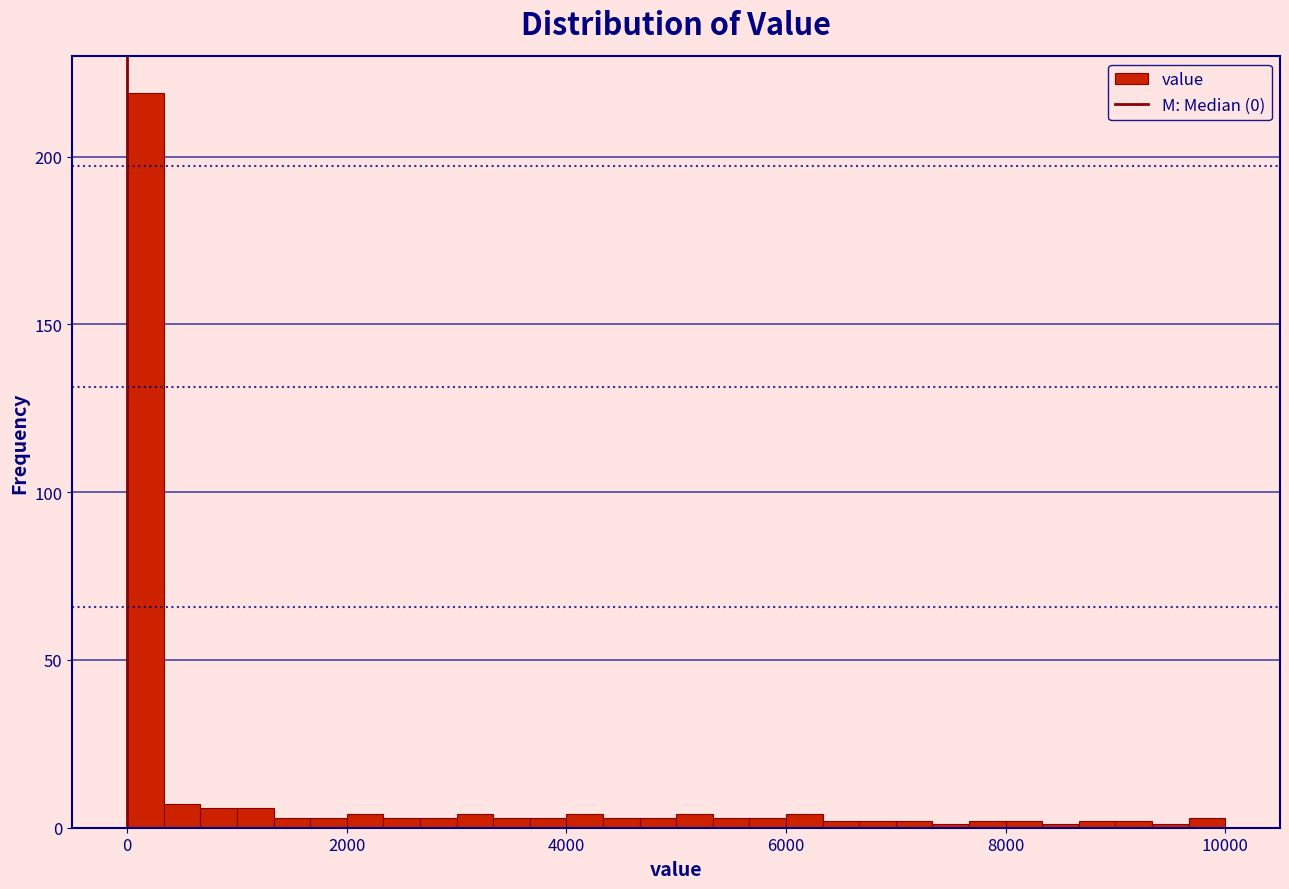

Around what value on the x-axis is the tallest bar? Give the approximate position of its centre, as read against the axis.

200